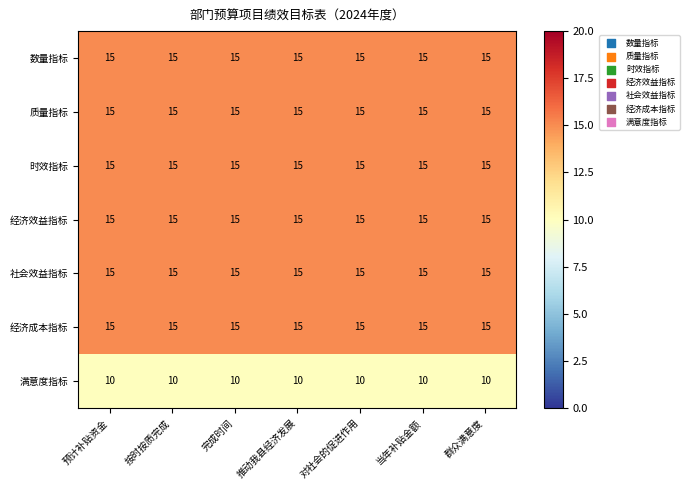

What is the difference between the highest and lowest values at 完成时间?

5